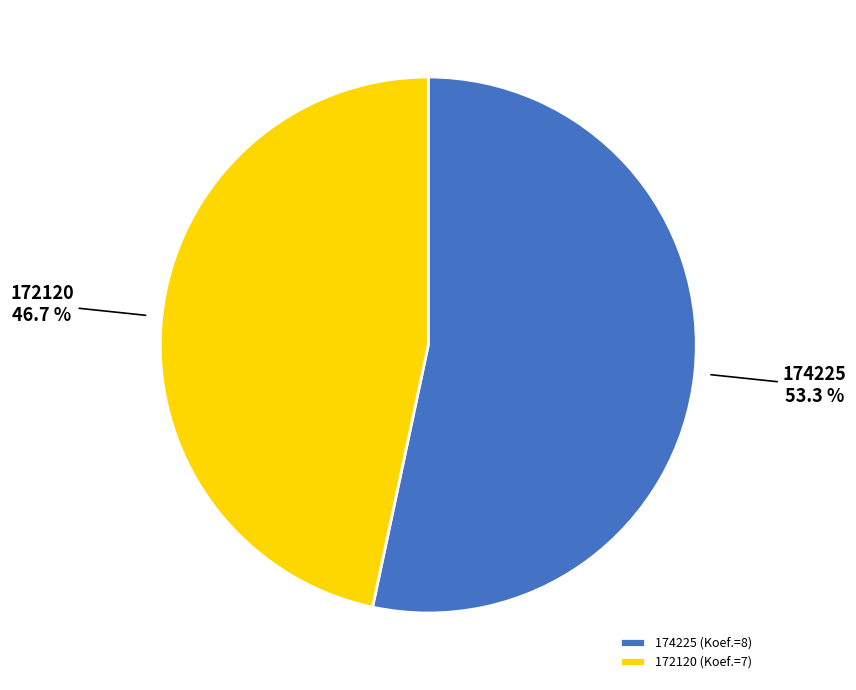

Which slice is the largest?

174225